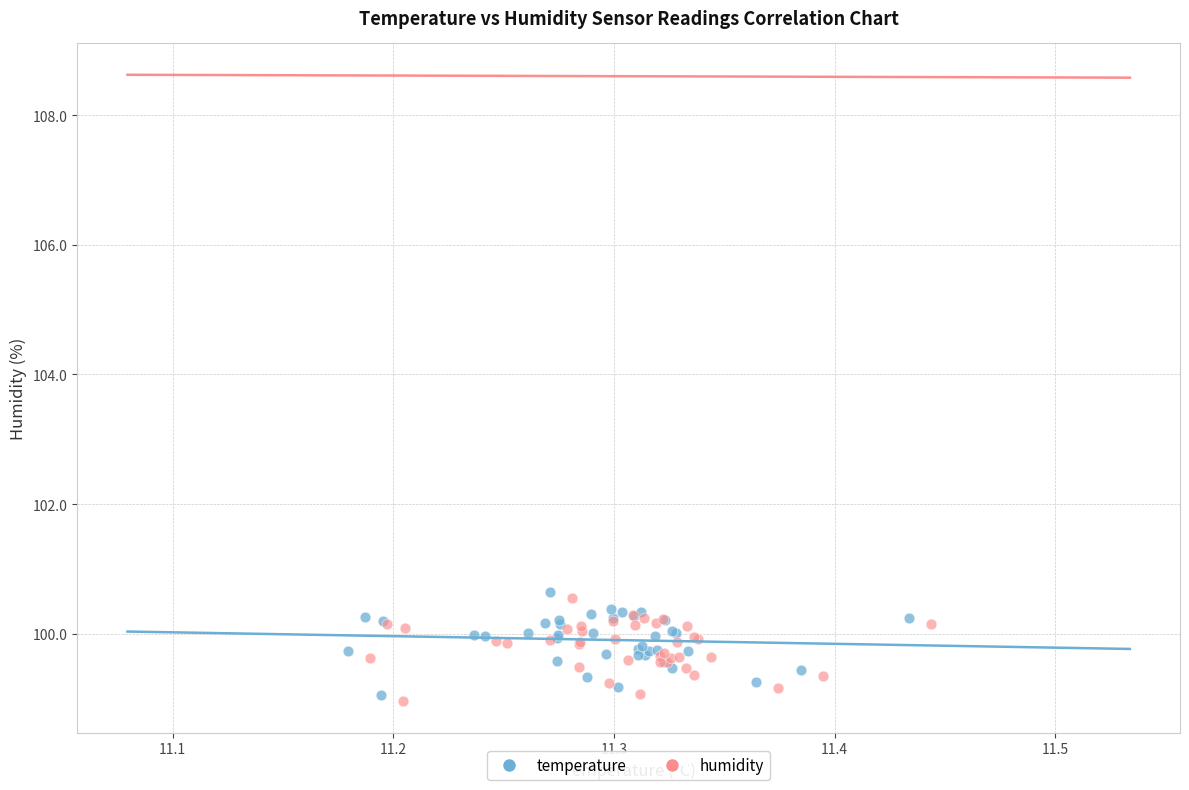

What are all the series names shown in the legend?

temperature, humidity